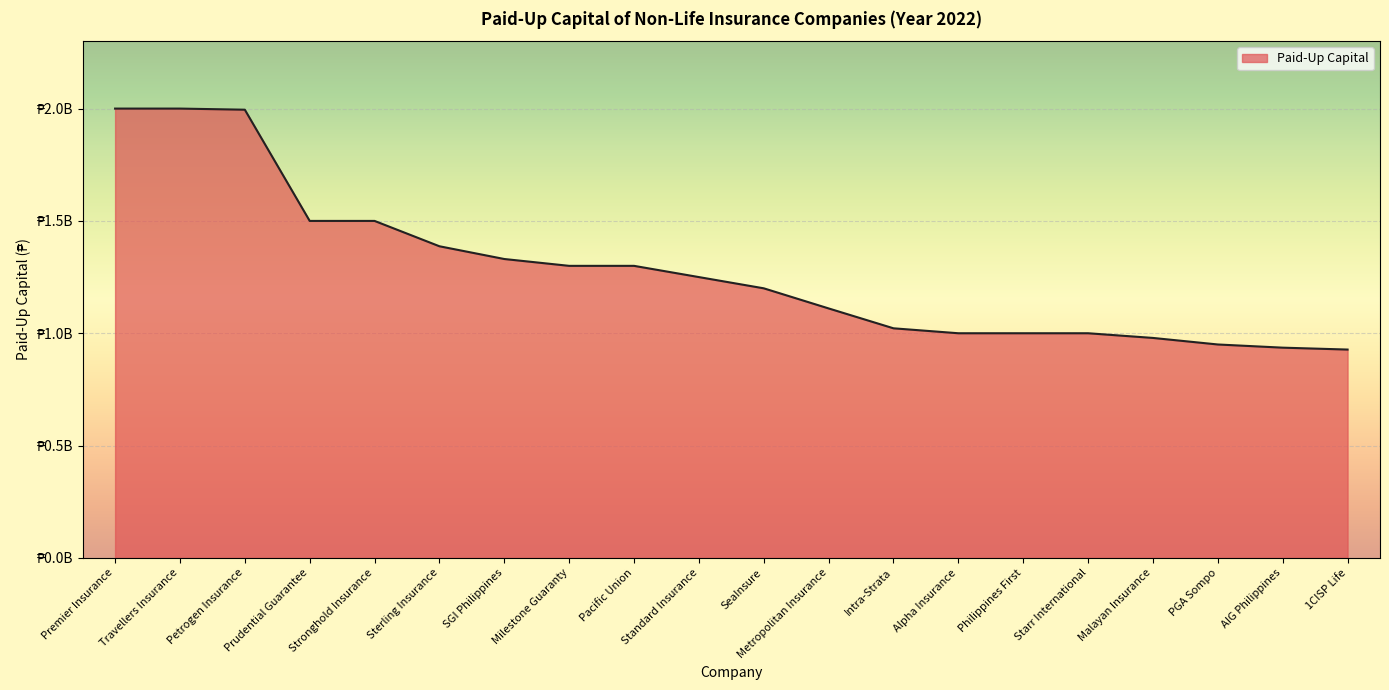

At which category does the chart reach its minimum across all series?

1CISP Life